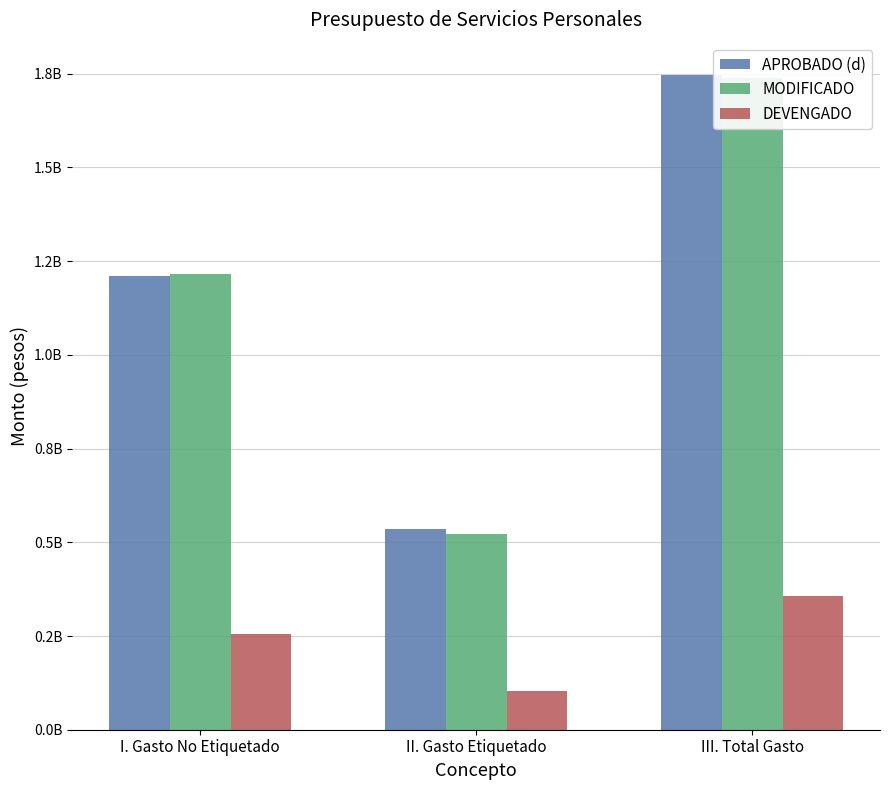

How many bars are there in total?

9